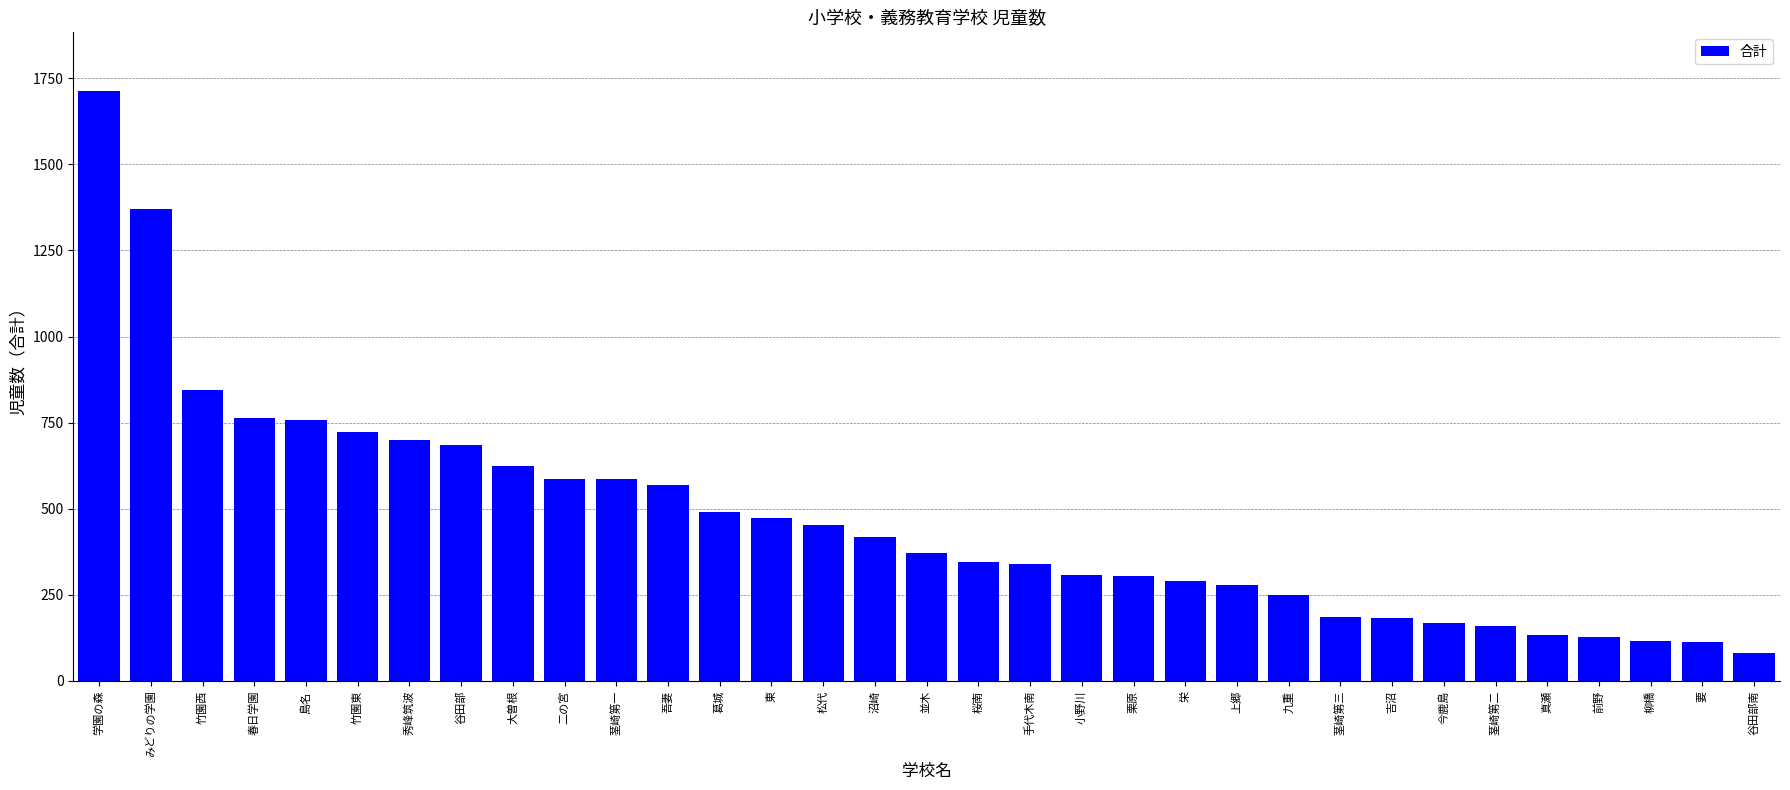

What is the sum of all values?

15518